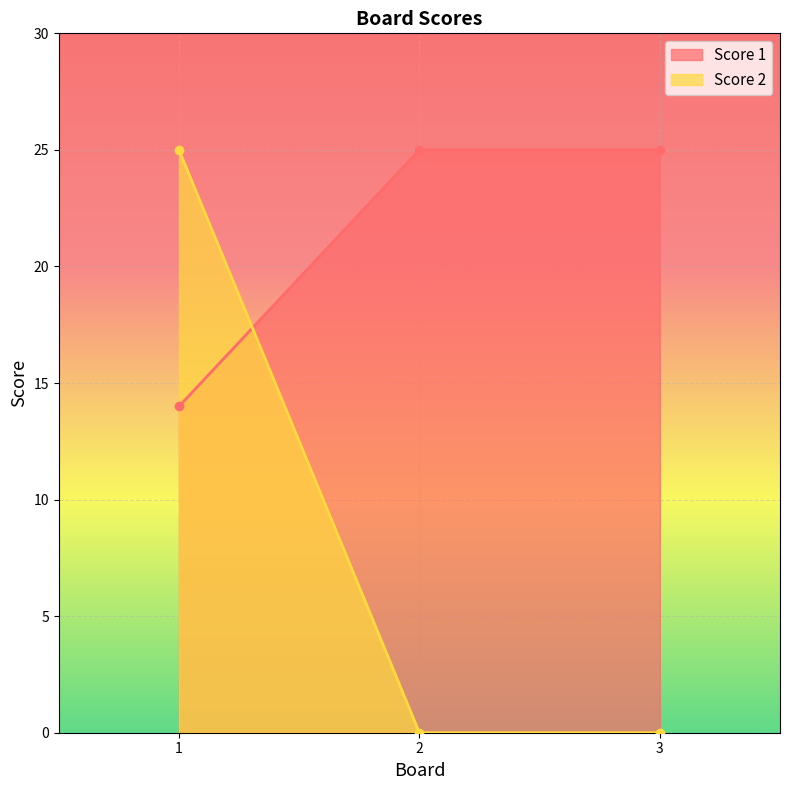

At how many categories does at least one series exceed 1?

3